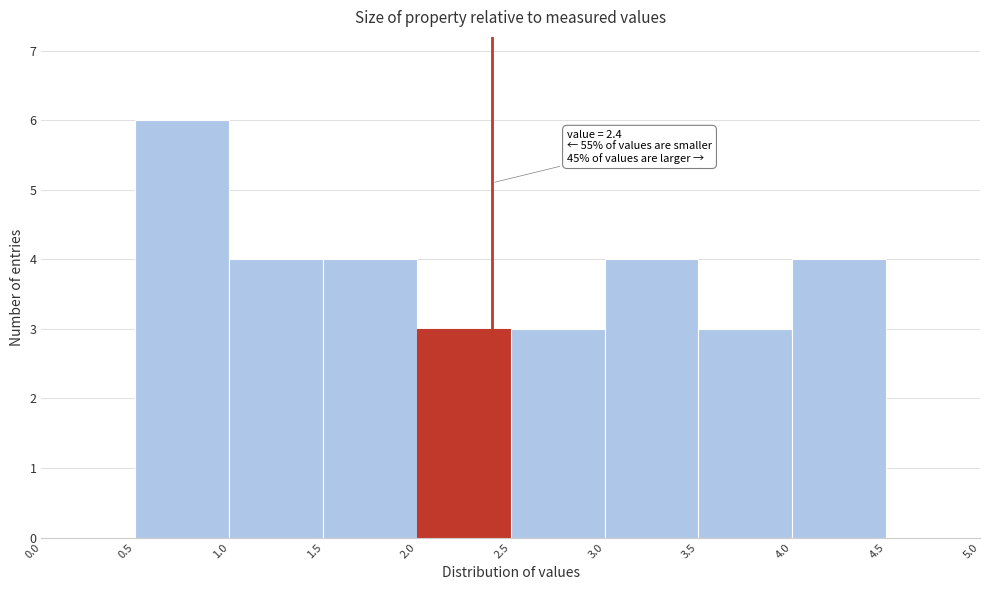

Over which range of the x-axis is the bar tallest?

0.5 to 1.0